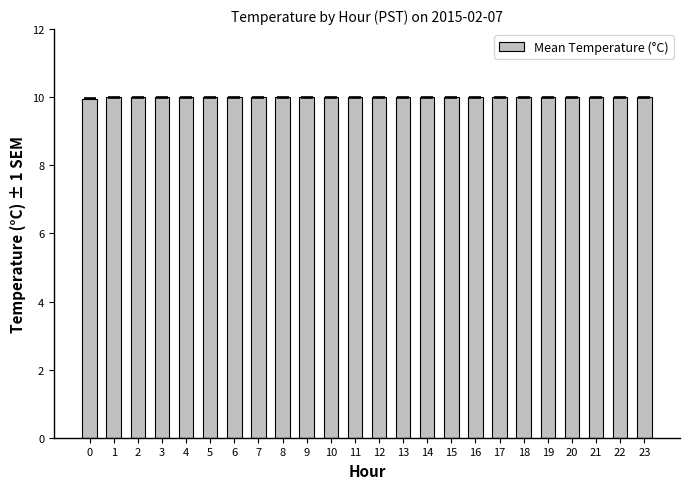

What is the ratio of the value at 21 to the value at 12?

1.0